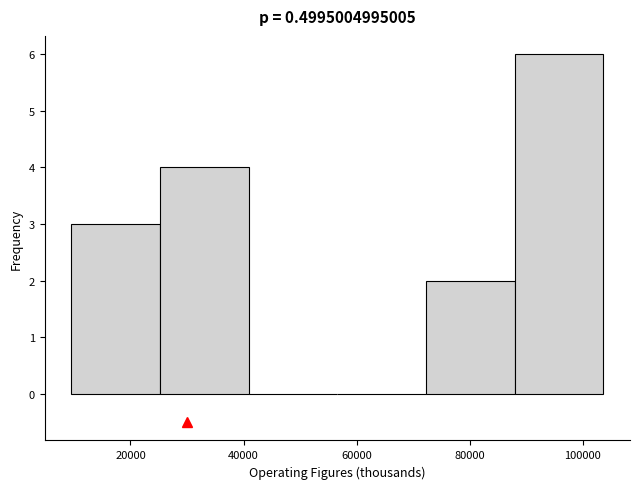

Reading left to right, list every bar in this chart as the range it spans on the x-axis followed by its height. Neither the bar edges nor the heights are printed on the chart, so give them approximately, as read against the axes.

10000 to 26000: 3
26000 to 40000: 4
40000 to 56000: 0
56000 to 72000: 0
72000 to 88000: 2
88000 to 104000: 6